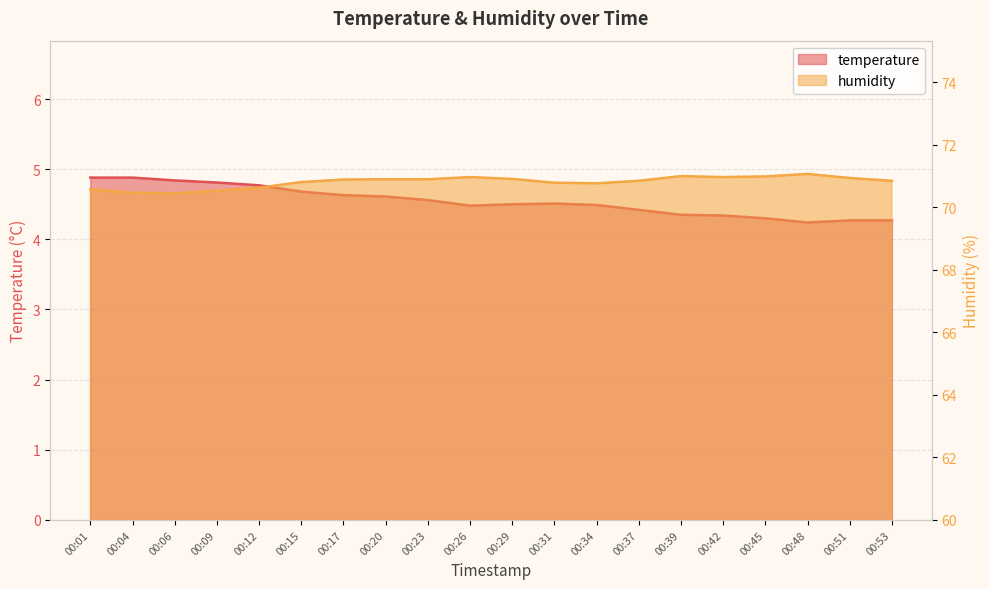

What value does the temperature series have at 00:04?

4.9